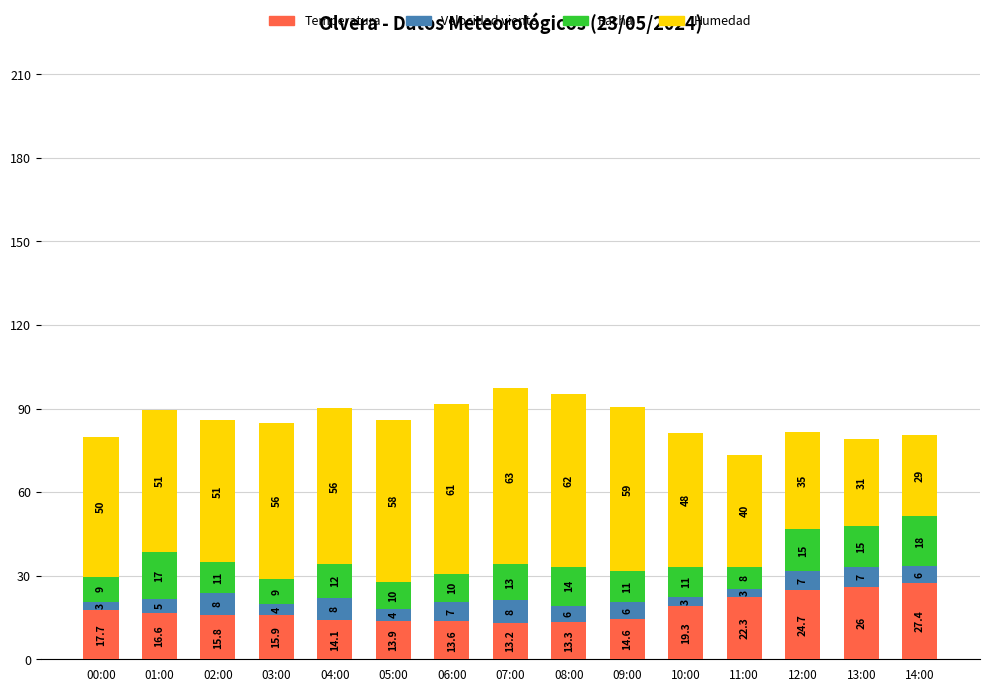

Which category has the lowest value in the Temperatura series?

07:00